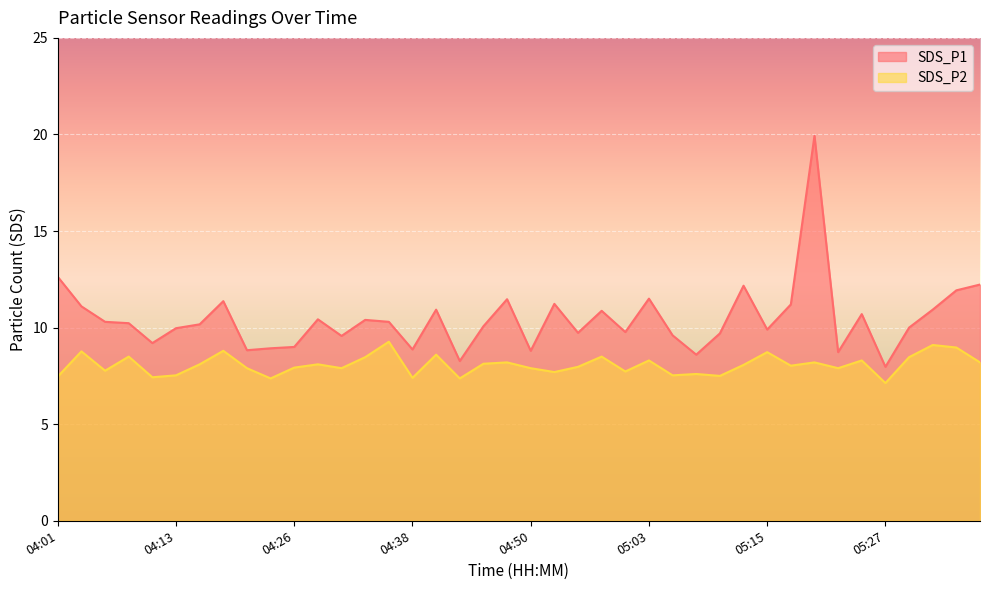

What is the total value across all series at 04:06?

18.1